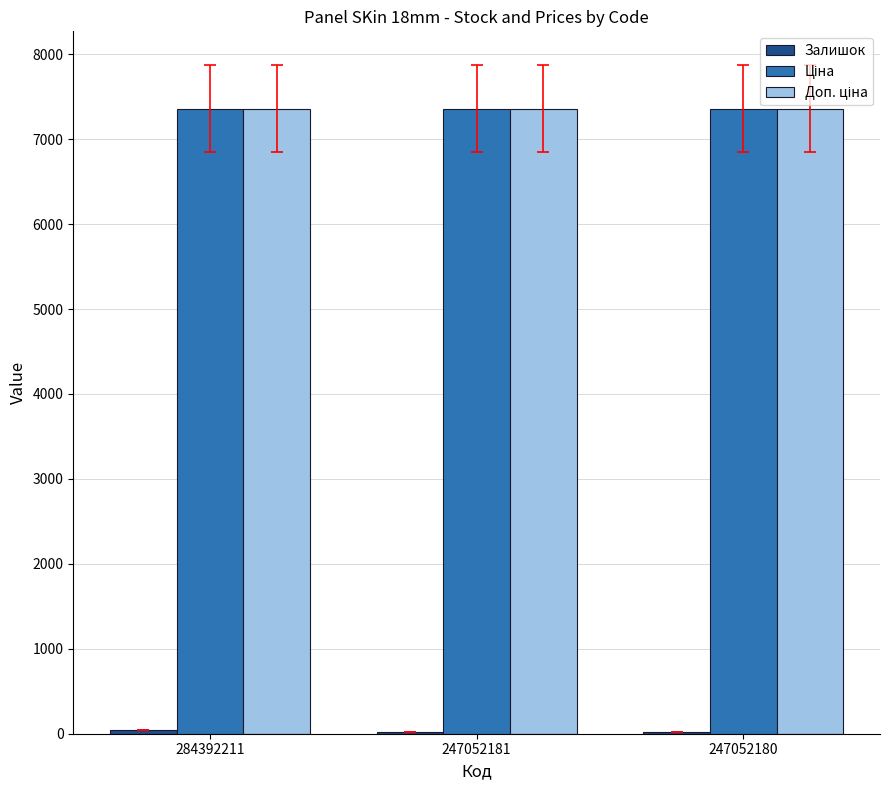

What is the average value of the Доп. ціна series?

7360.2